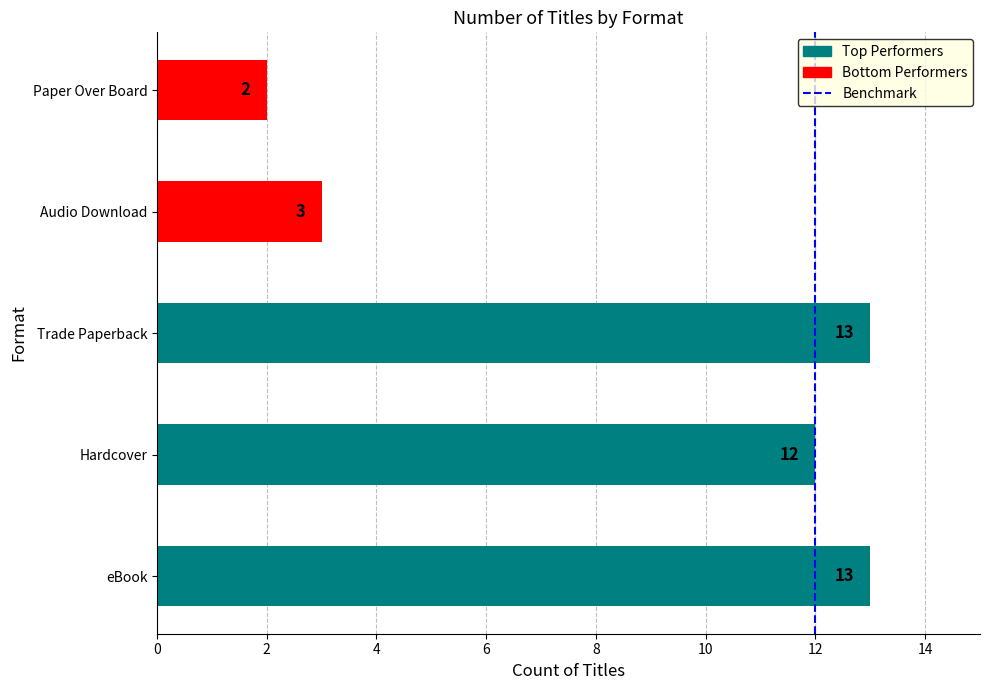

What is the difference between the maximum and minimum values?

11